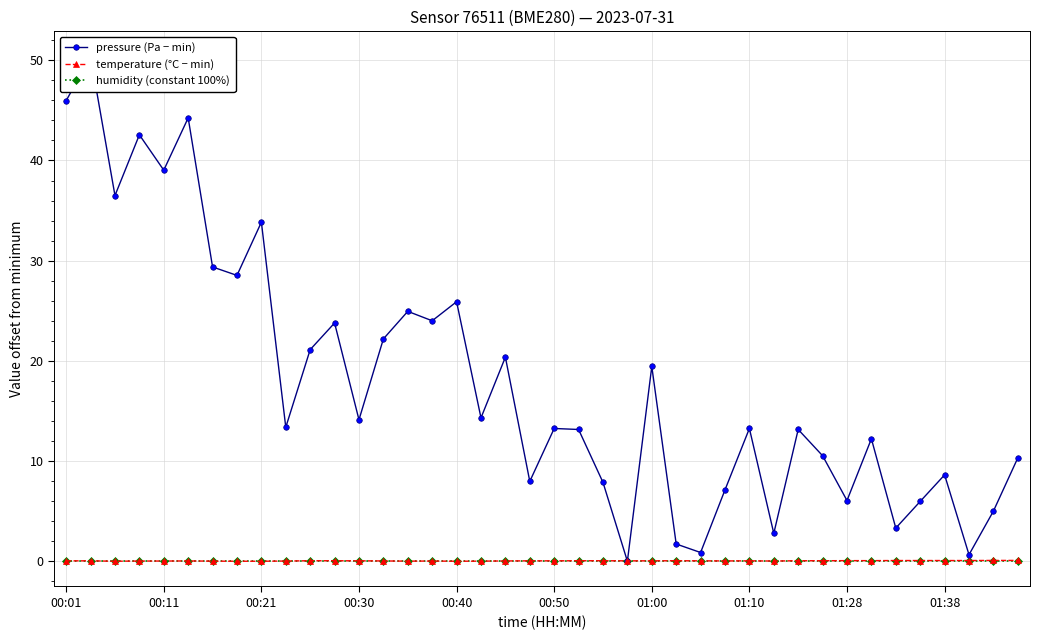

Is it true that temperature (°C − min) equals 0.1 at 01:28?

True